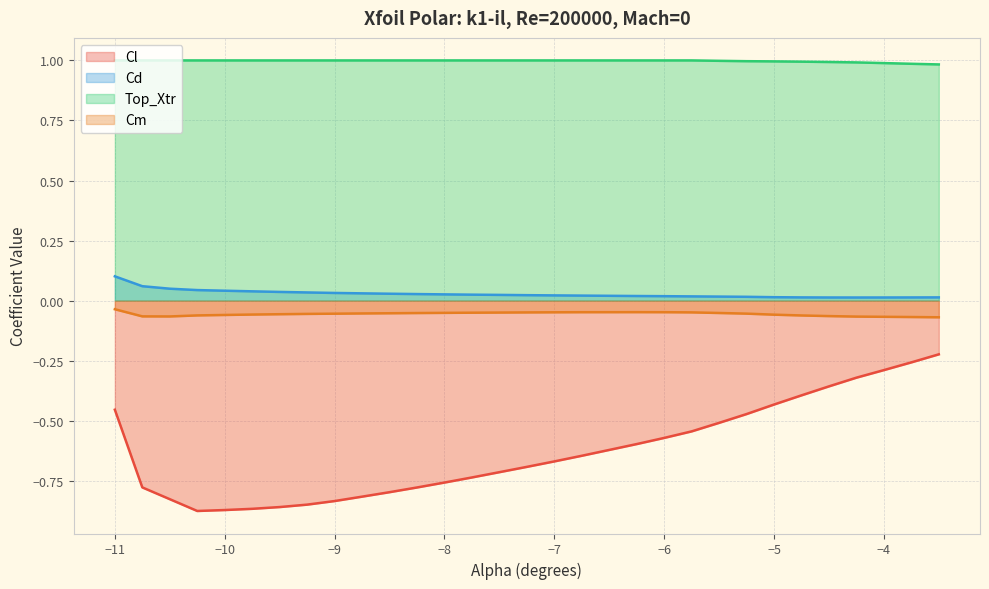

Which series has the widest spread of values?

Cl